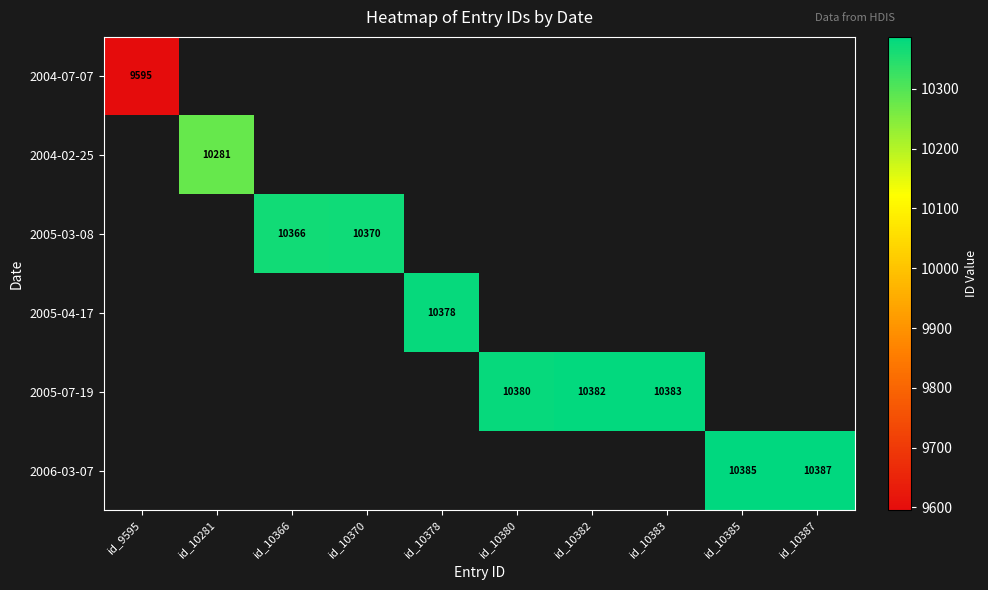

Is the value of 2005-07-19 at id_10382 greater than the value of 2005-03-08 at id_10385?

No